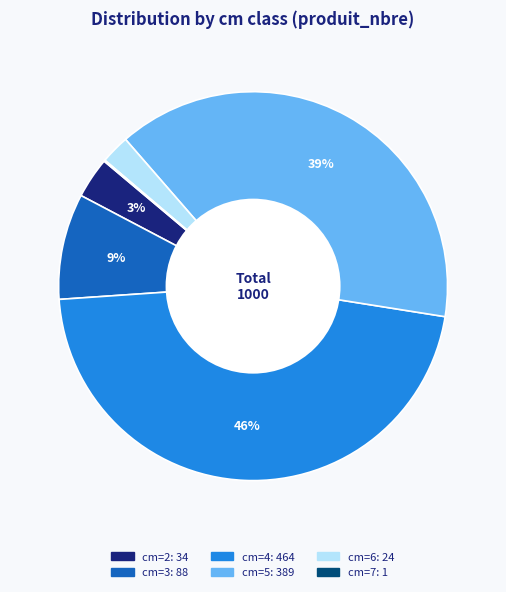

The cm=3 slice represents 20% of the pie. True or false?

False